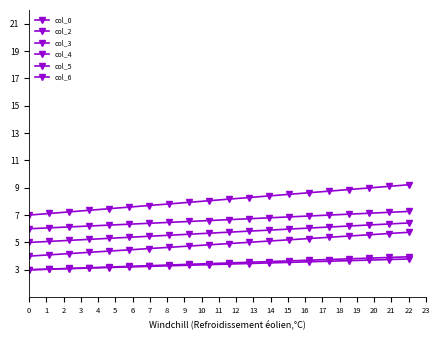

True or false: col_6 has more than 2 interior local peaks.

False